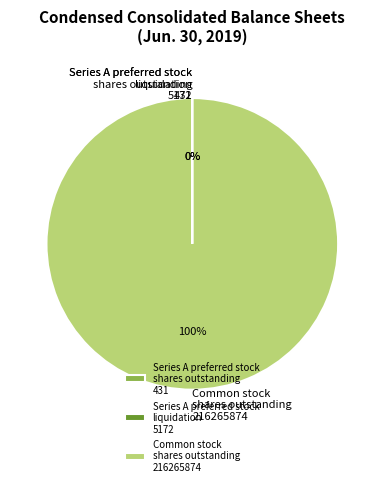

Which category has the biggest portion of the pie?

Common stock shares outstanding 216265874